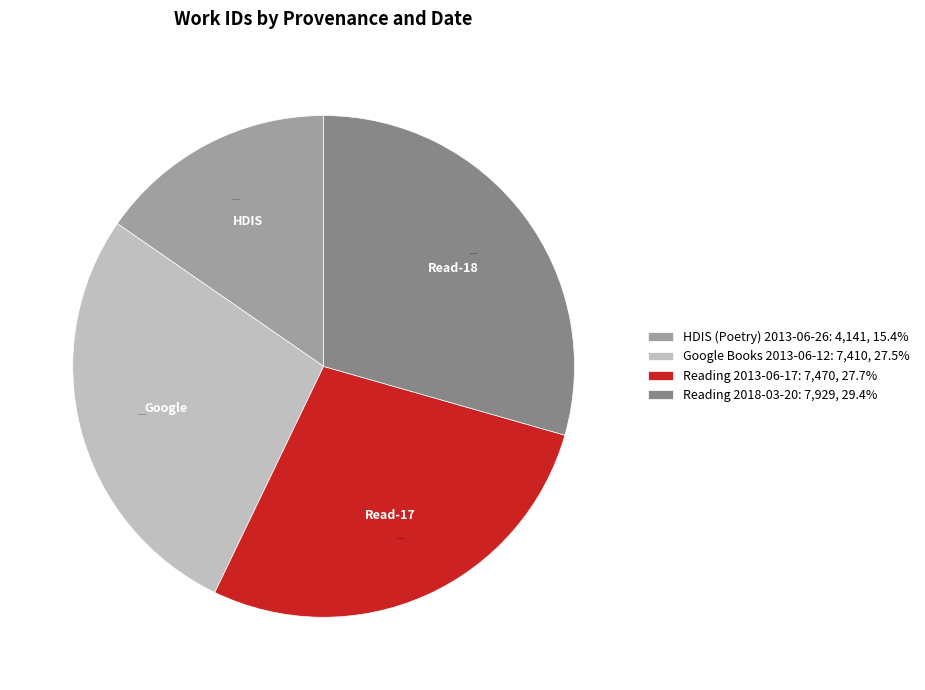

Between Google Books 2013-06-12 and Reading 2018-03-20, which is larger?

Reading 2018-03-20